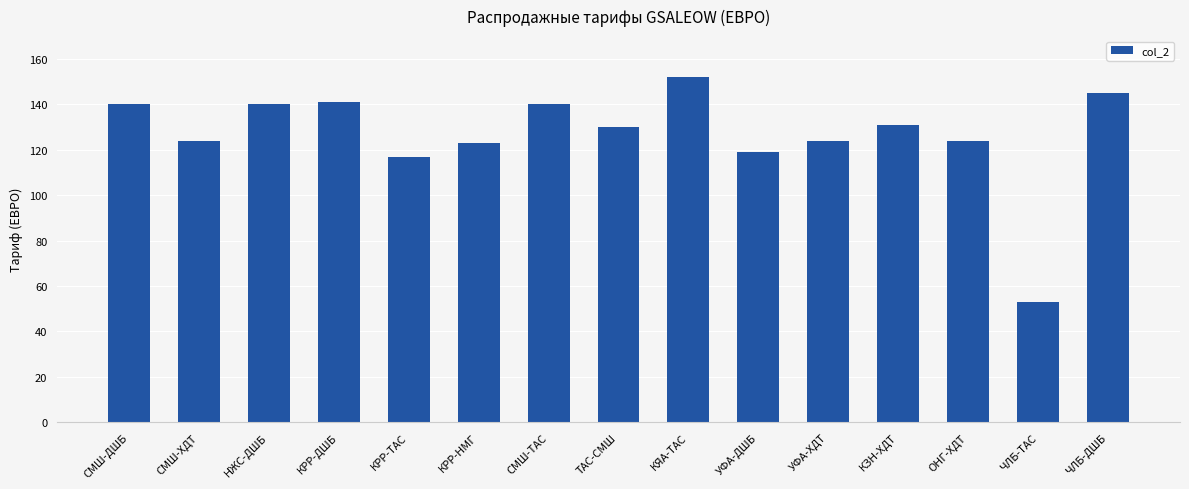

What is the change in value from КЯА-ТАС to ЧЛБ-ТАС?

-99